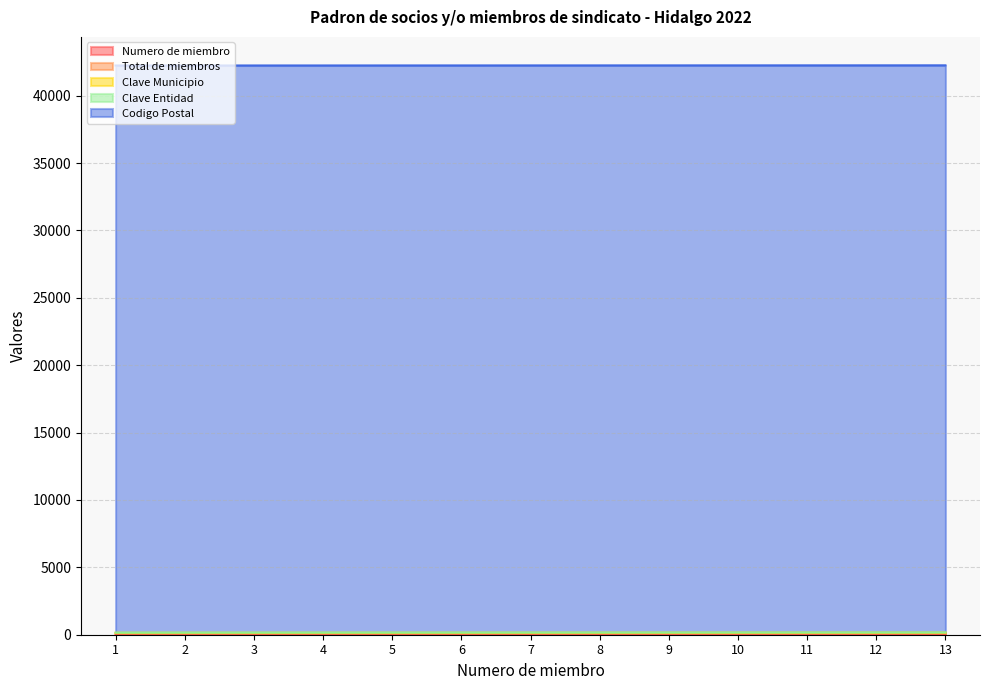

Reading left to right, transcribe all the data shown in this chart.

Numero de miembro: 1=1	2=2	3=3	4=4	5=5	6=6	7=7	8=8	9=9	10=10	11=11	12=12	13=13
Total de miembros: 1=92	2=92	3=92	4=92	5=92	6=92	7=92	8=92	9=92	10=92	11=92	12=92	13=92
Clave Municipio: 1=48	2=48	3=48	4=48	5=48	6=48	7=48	8=48	9=48	10=48	11=48	12=48	13=48
Clave Entidad: 1=13	2=13	3=13	4=13	5=13	6=13	7=13	8=13	9=13	10=13	11=13	12=13	13=13
Codigo Postal: 1=42082	2=42082	3=42082	4=42082	5=42082	6=42082	7=42082	8=42082	9=42082	10=42082	11=42082	12=42082	13=42082